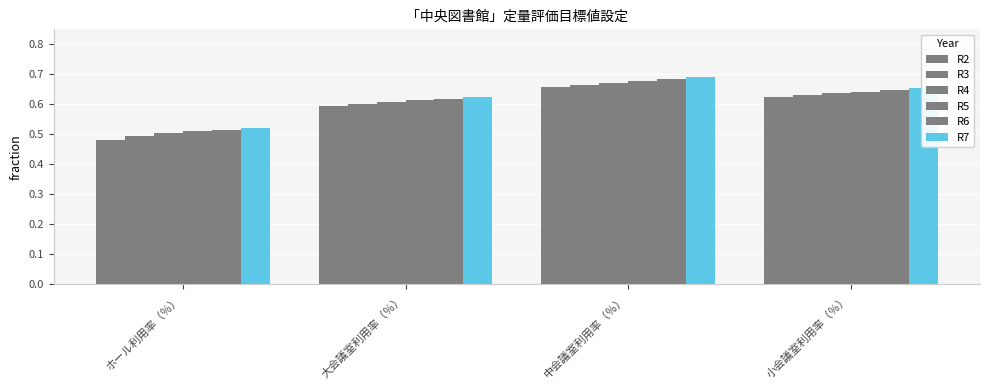

Which series changed the most between ホール利用率（％） and 大会議室利用率（％）?

R2